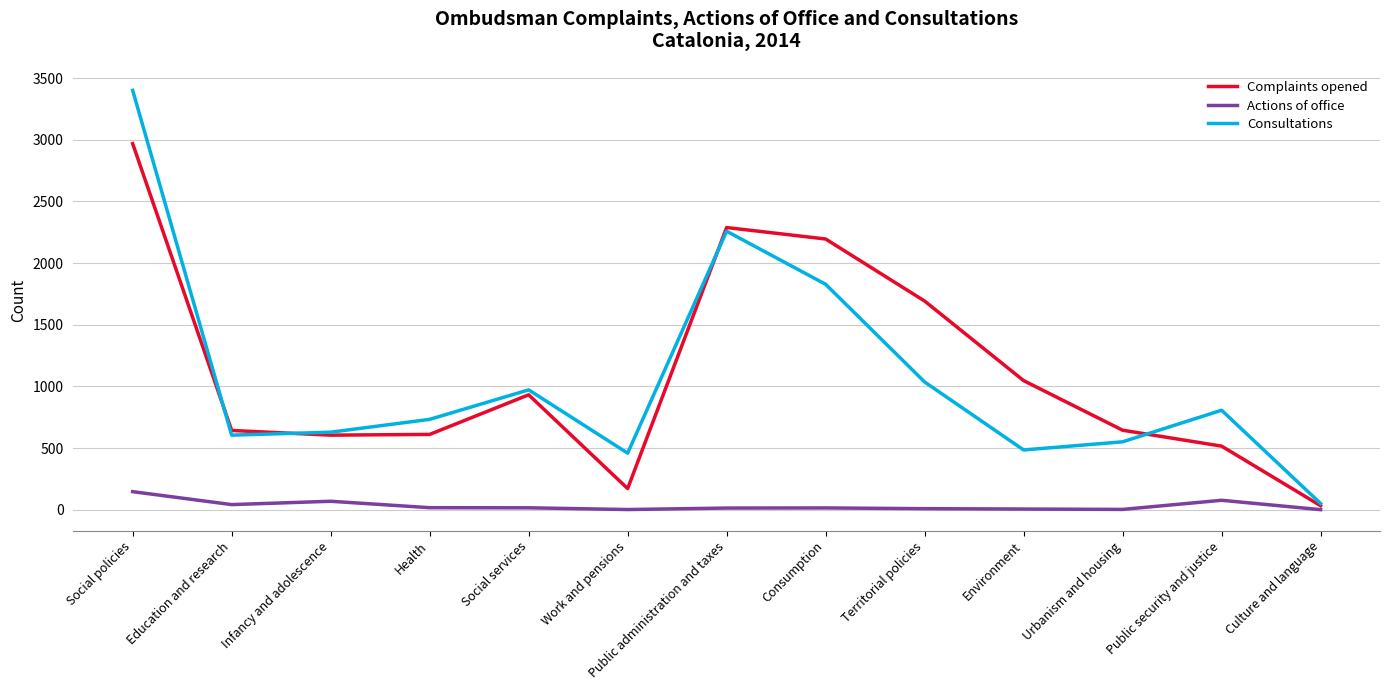

Which series has the widest spread of values?

Consultations